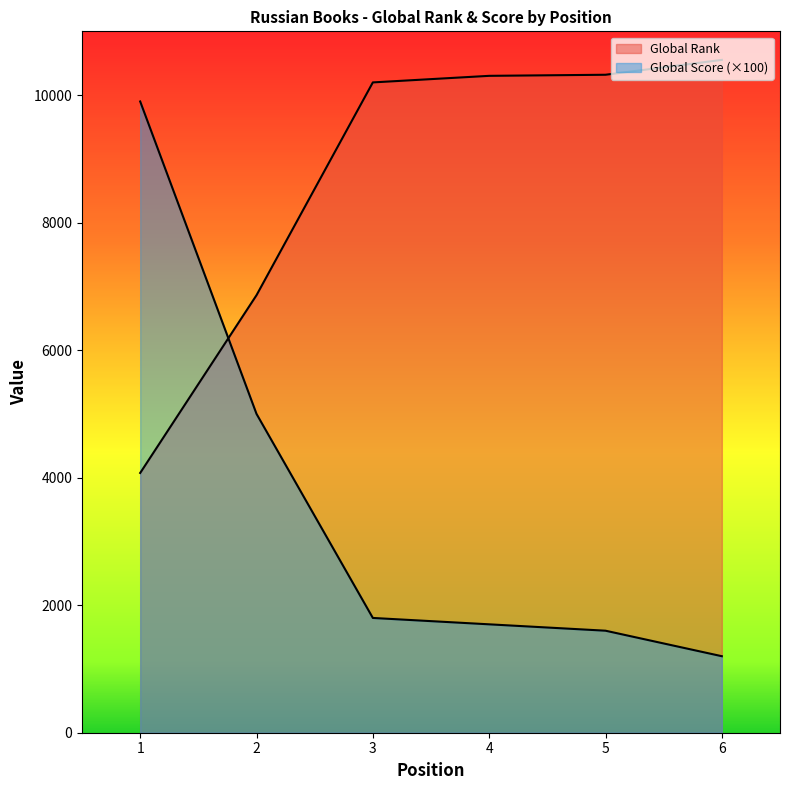

What are all the series names shown in the legend?

Global Rank, Global Score